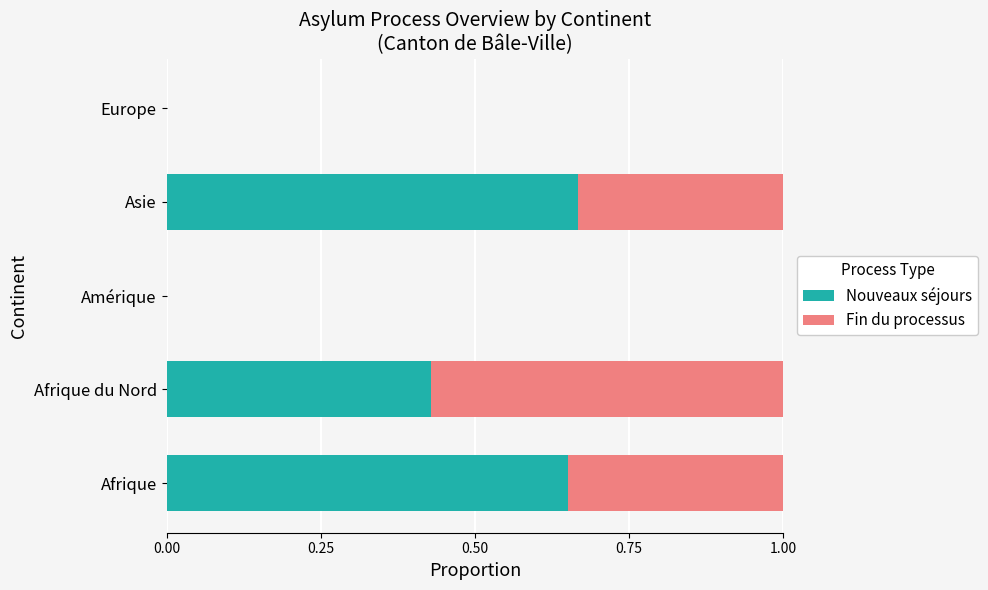

True or false: Nouveaux séjours has a value of 0.3 at Afrique.

False